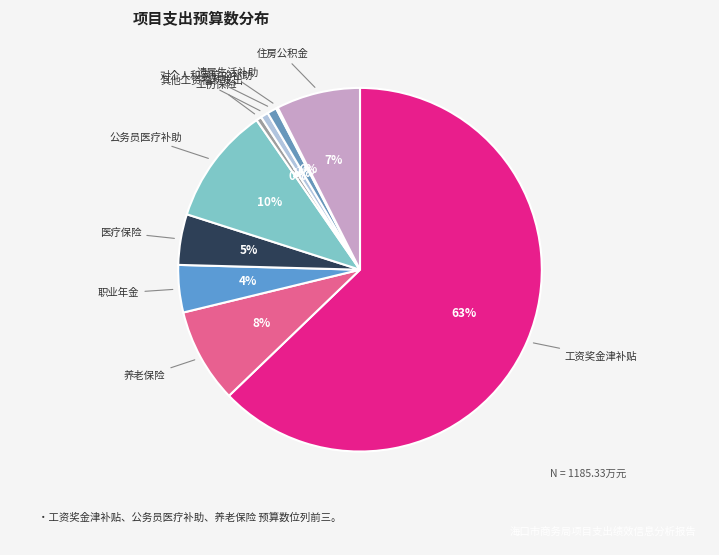

To the nearest percent, what portion does 医疗保险 represent?

5%